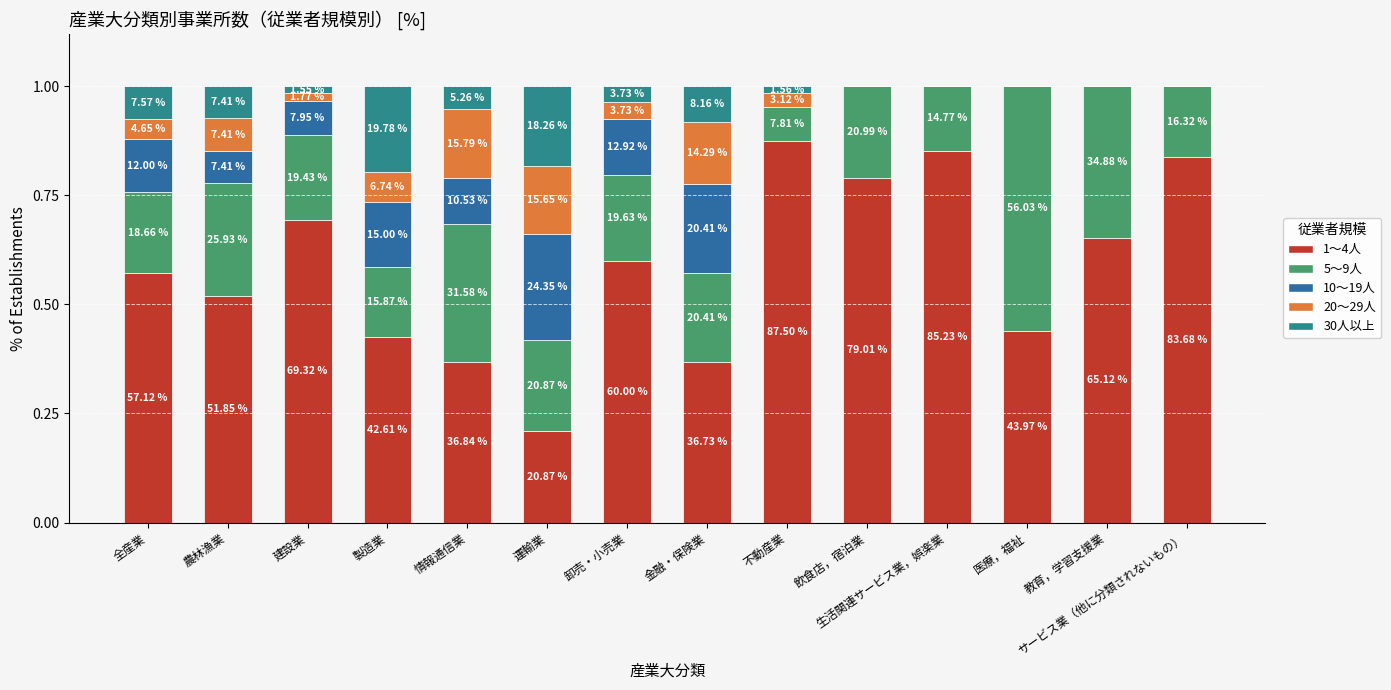

Count the 20～29人 values in the range 0 to 1.

14